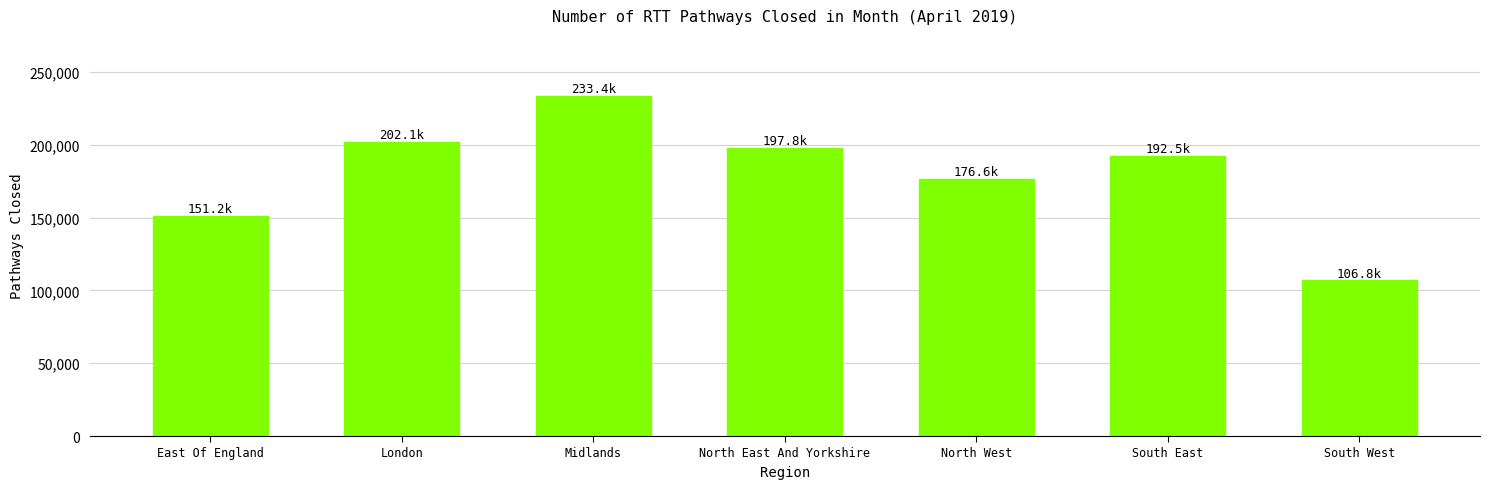

List the labels in order of value, largest first.

Midlands, London, North East And Yorkshire, South East, North West, East Of England, South West